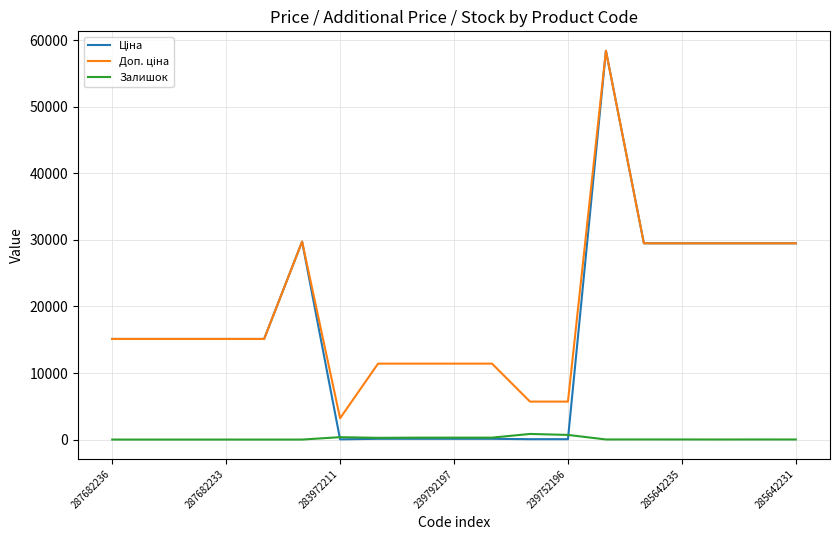

Is this an area chart (filled region under the line)?

No